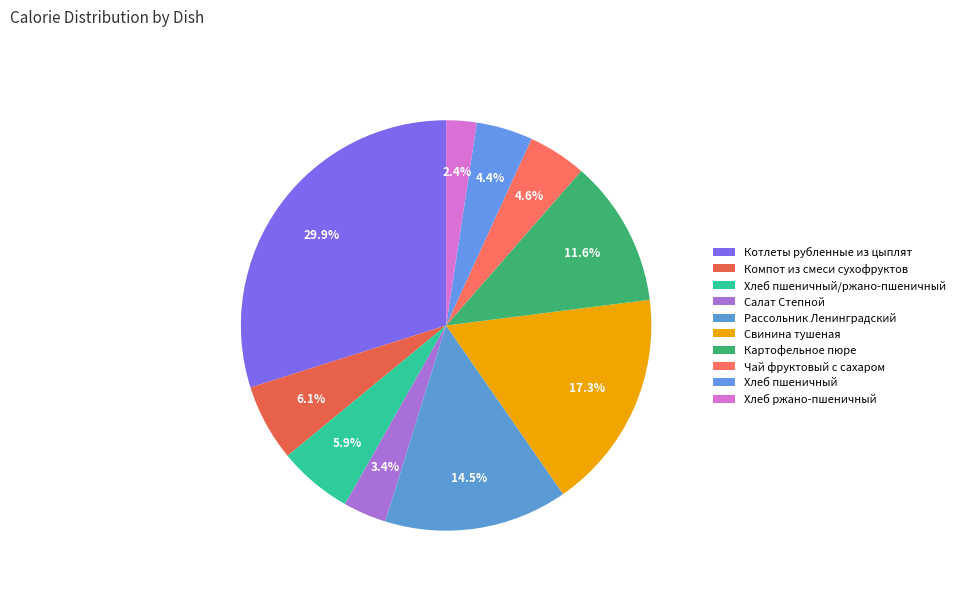

How many segments does this pie chart have?

10